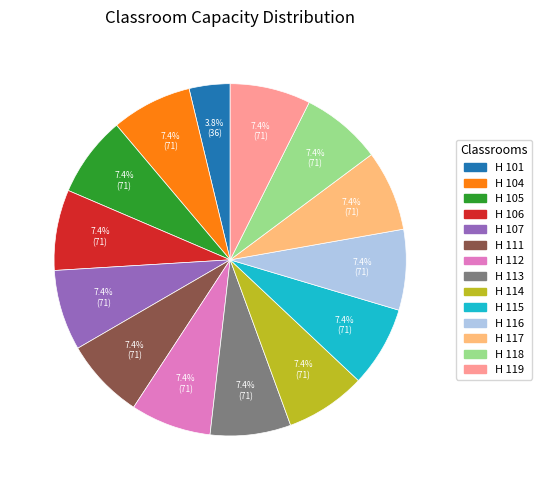

True or false: H 107 accounts for 21% of the total.

False